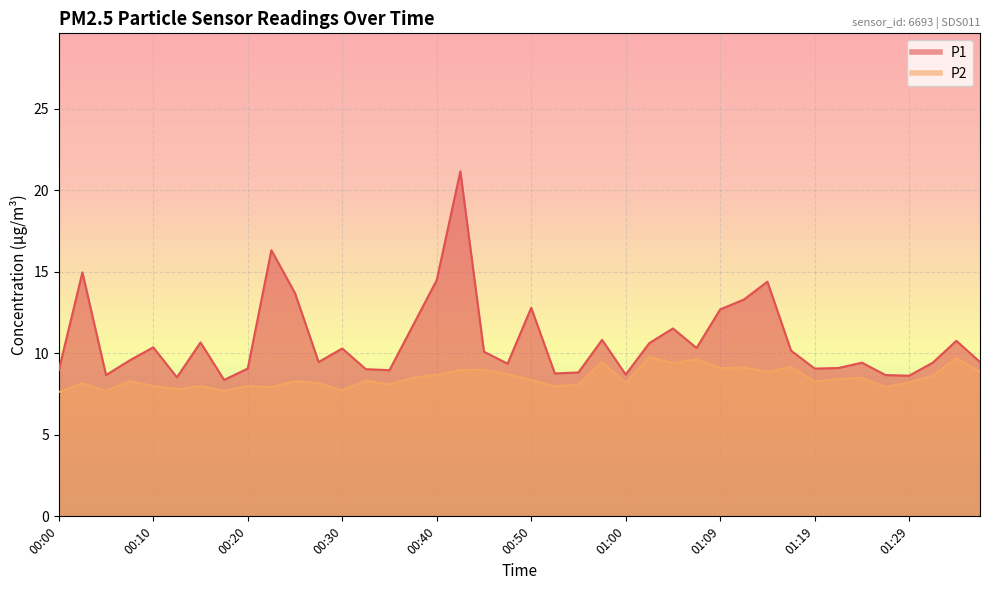

The value of P1 at 00:52 is 8.8. True or false?

True